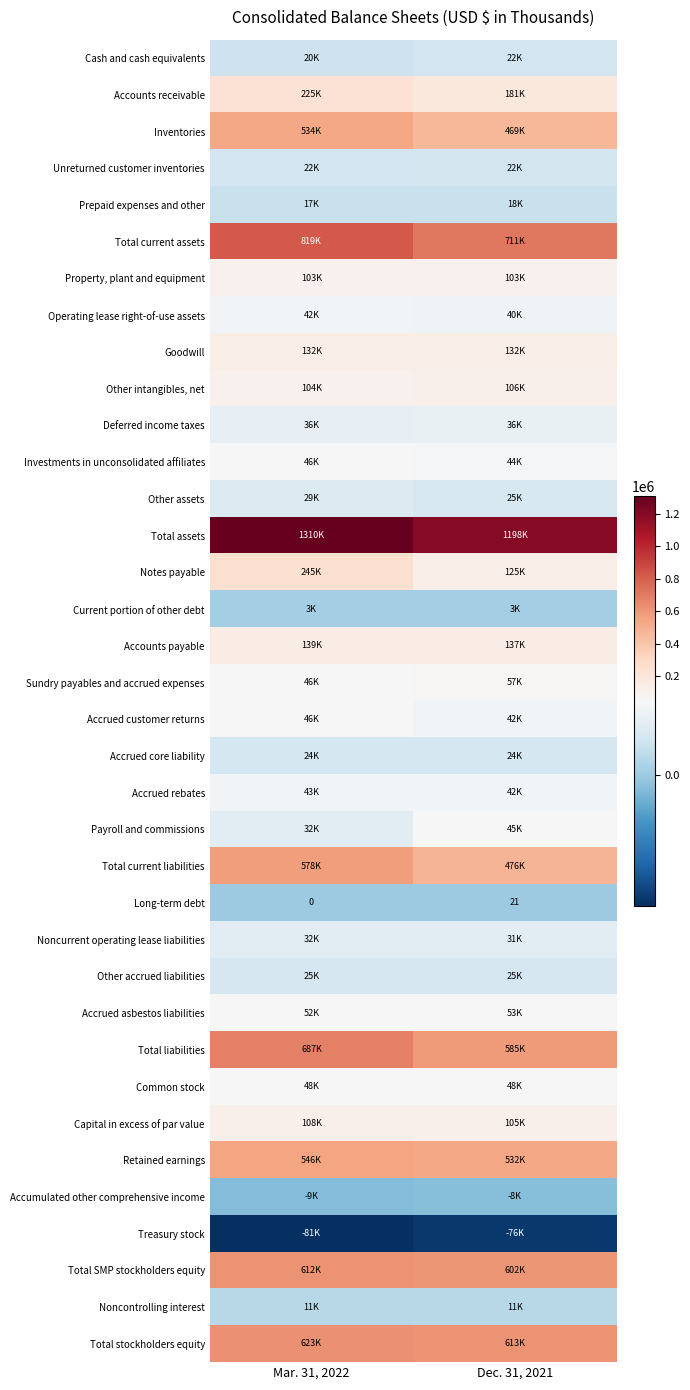

What is the difference between the maximum and minimum values in the Long-term debt series?

21